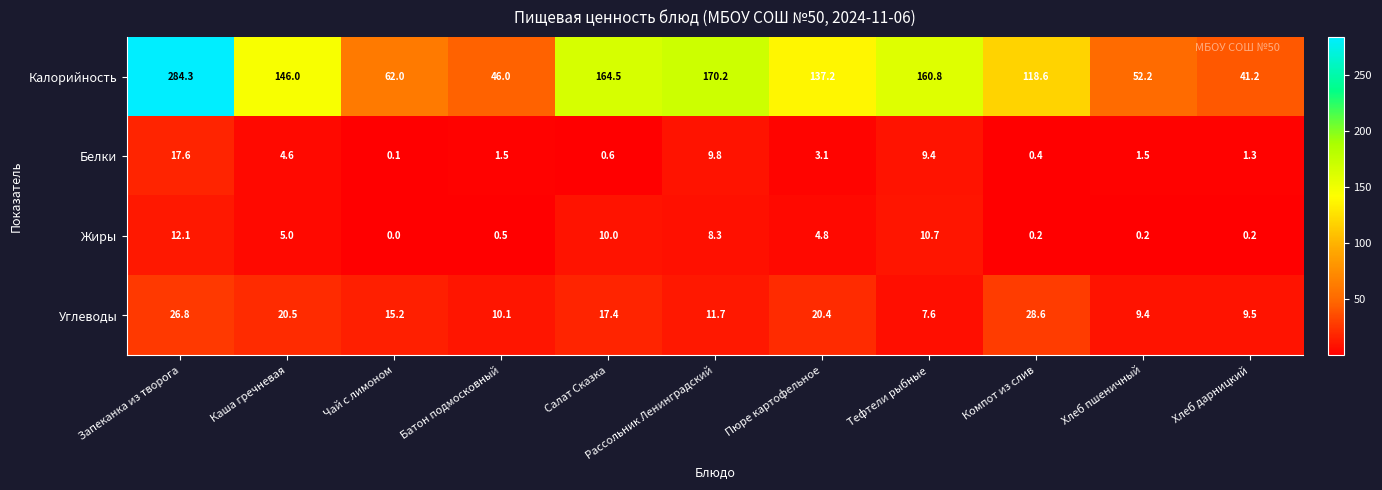

Between Чай с лимоном and Батон подмосковный, which series saw the biggest shift?

Калорийность